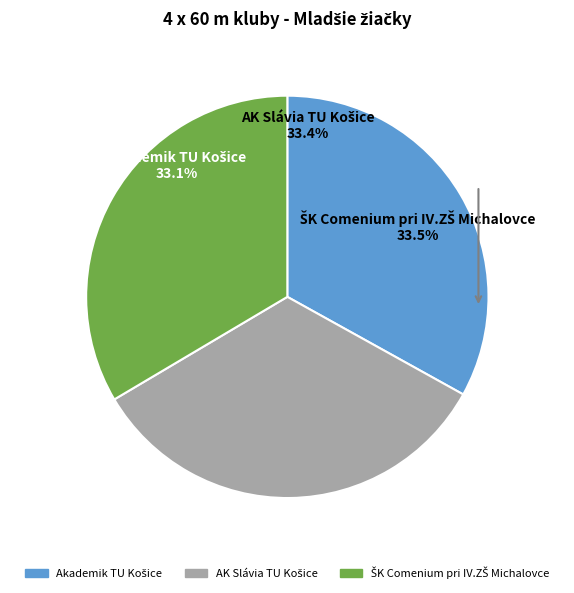

Does any single category account for the majority?

No